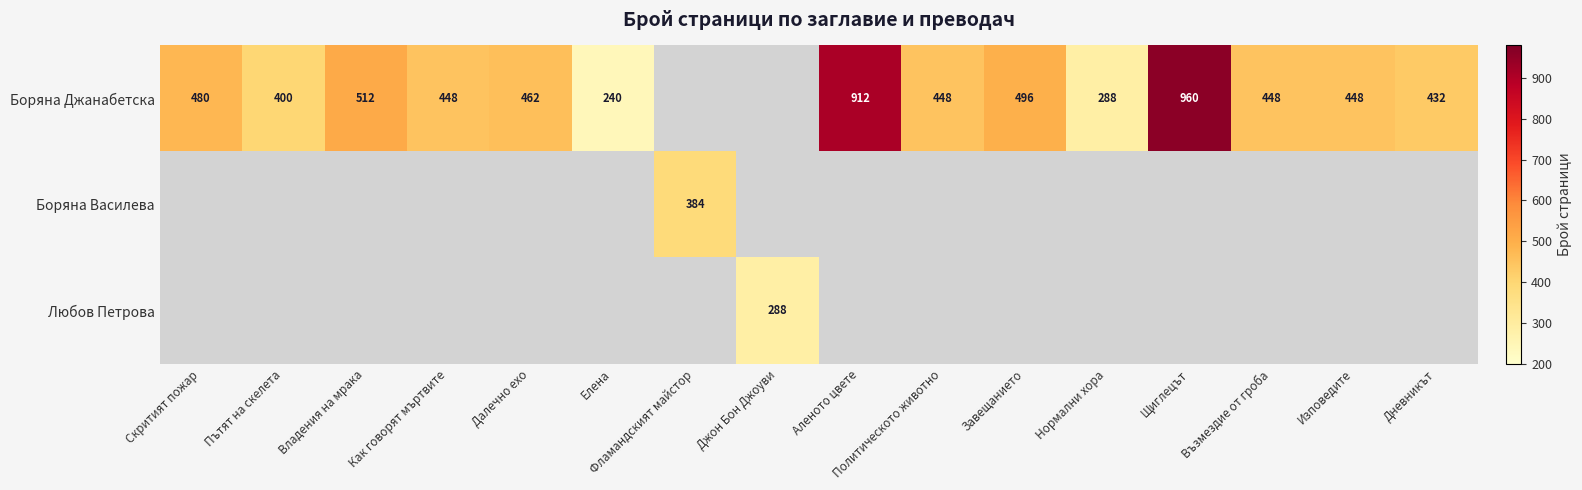

What is the sum of the Боряна Джанабетска values at Дневникът and Далечно ехо?

894